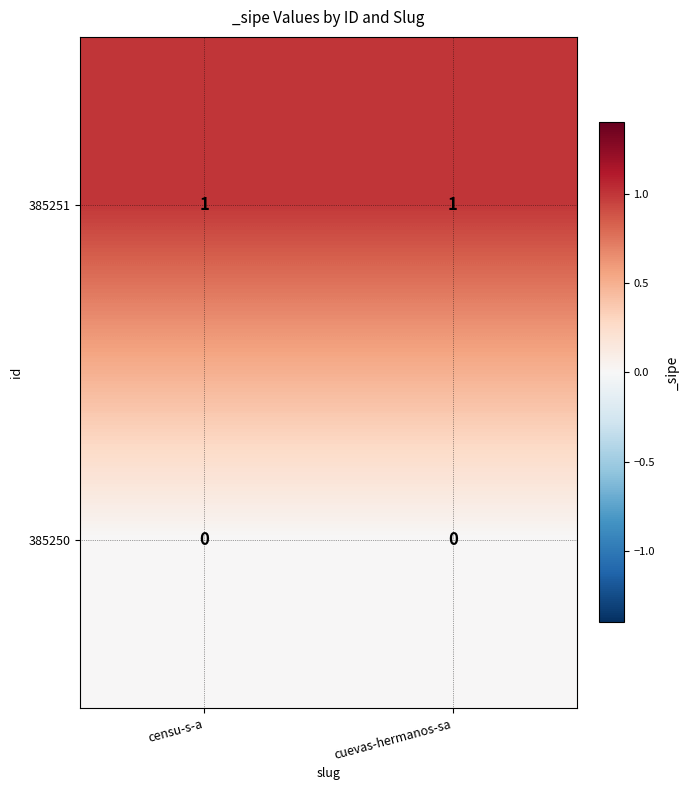

Rank the series by their average value, from lowest to highest.

385250, 385251